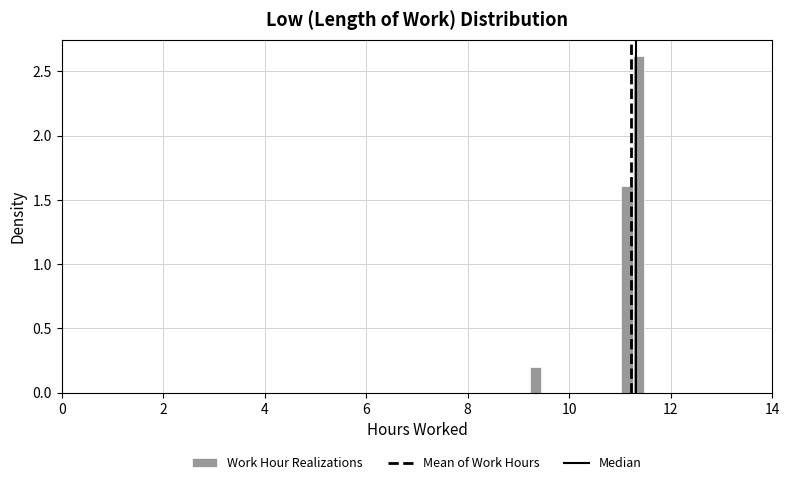

Around what value on the x-axis is the tallest bar? Give the approximate position of its centre, as read against the axis.

11.4